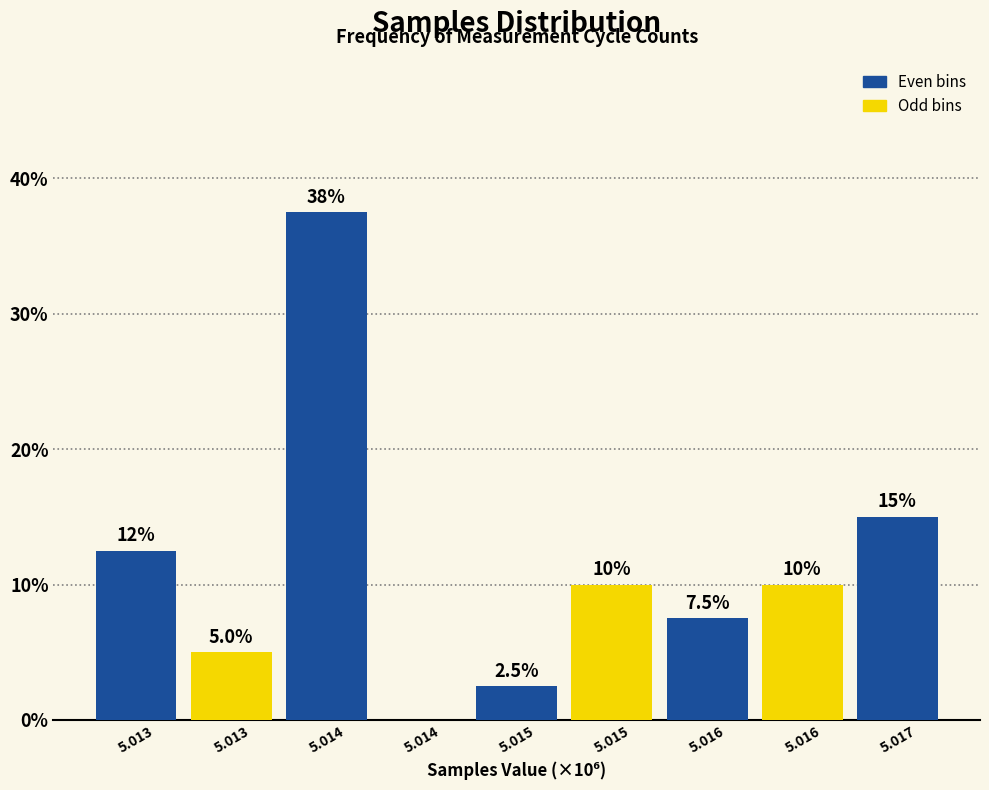

Count the number of data series in this chart.

1